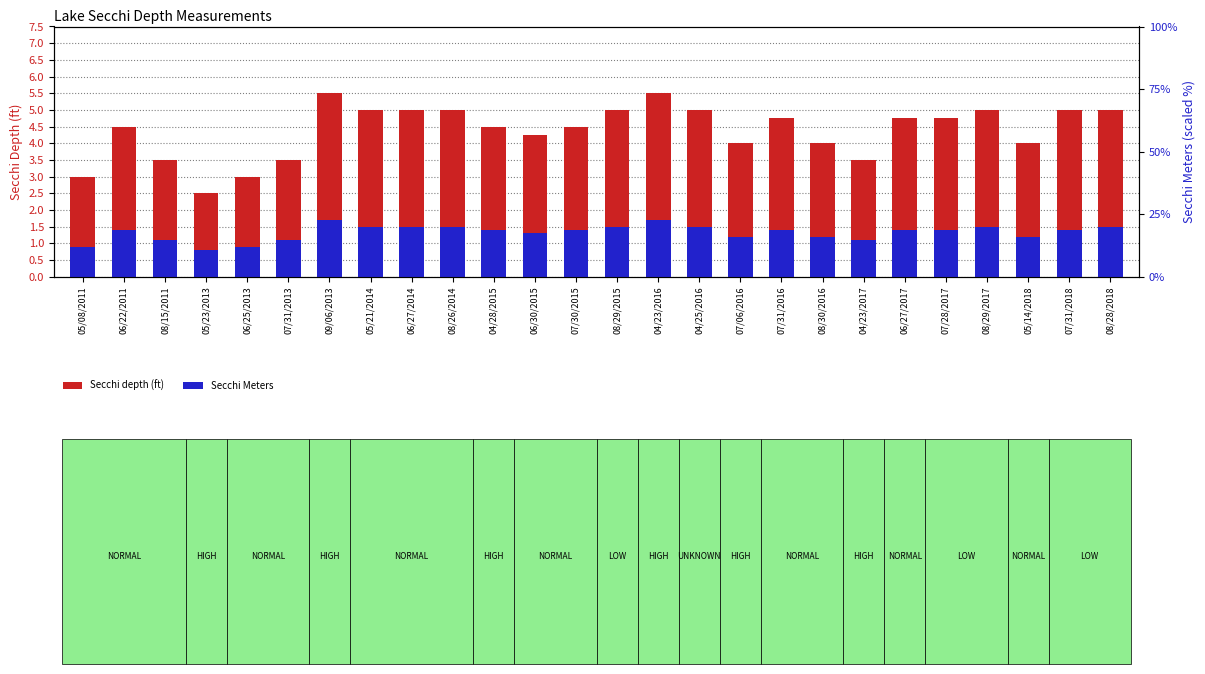

List the series in order of their peak value, highest first.

Secchi depth (ft), Secchi Meters